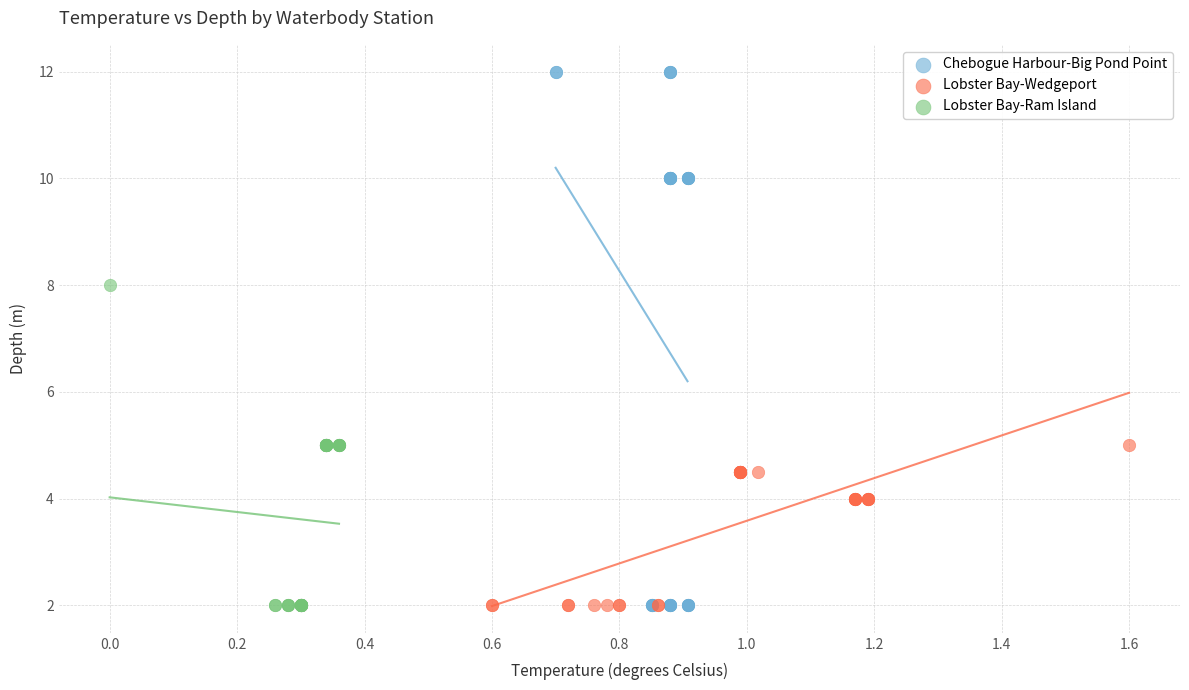

Which series has the largest Y range (max minus min)?

Chebogue Harbour-Big Pond Point